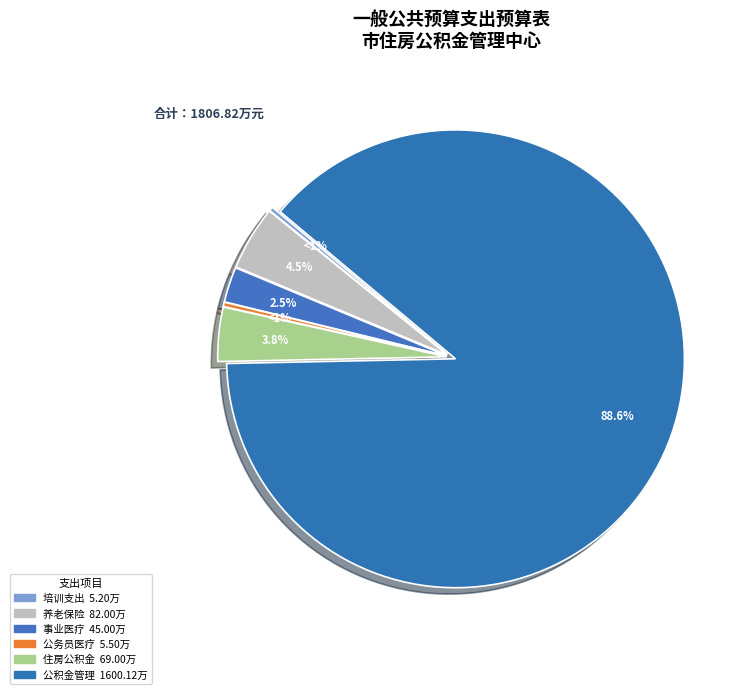

Rank the categories by value from lowest to highest.

培训支出, 公务员医疗补助, 事业单位医疗, 住房公积金, 机关事业单位基本养老保险缴费支出, 住房公积金管理